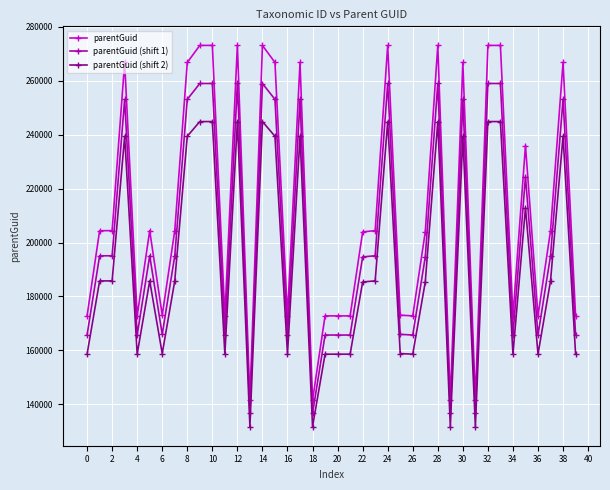

What is the sum of all parentGuid values?

8468335.0